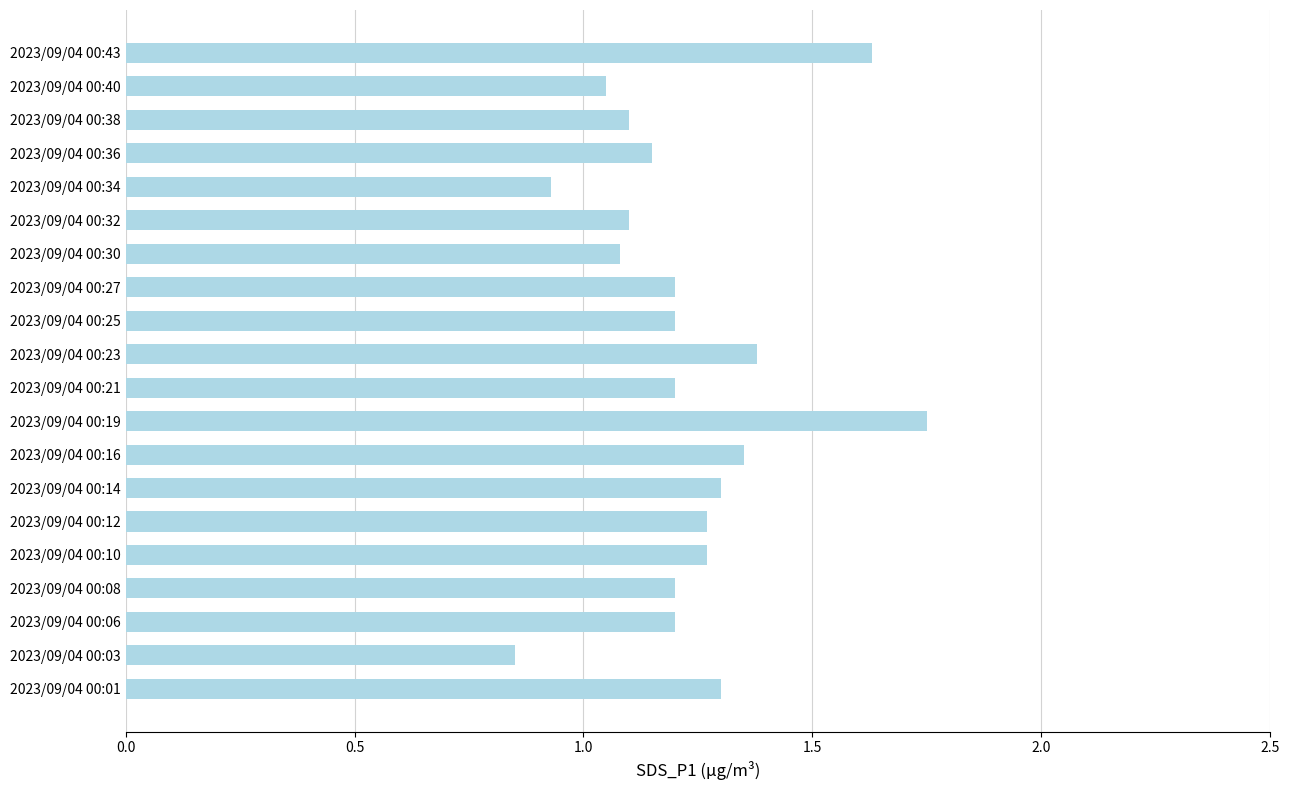

What is the sum of the values at 2023/09/04 00:27 and 2023/09/04 00:12?

2.5